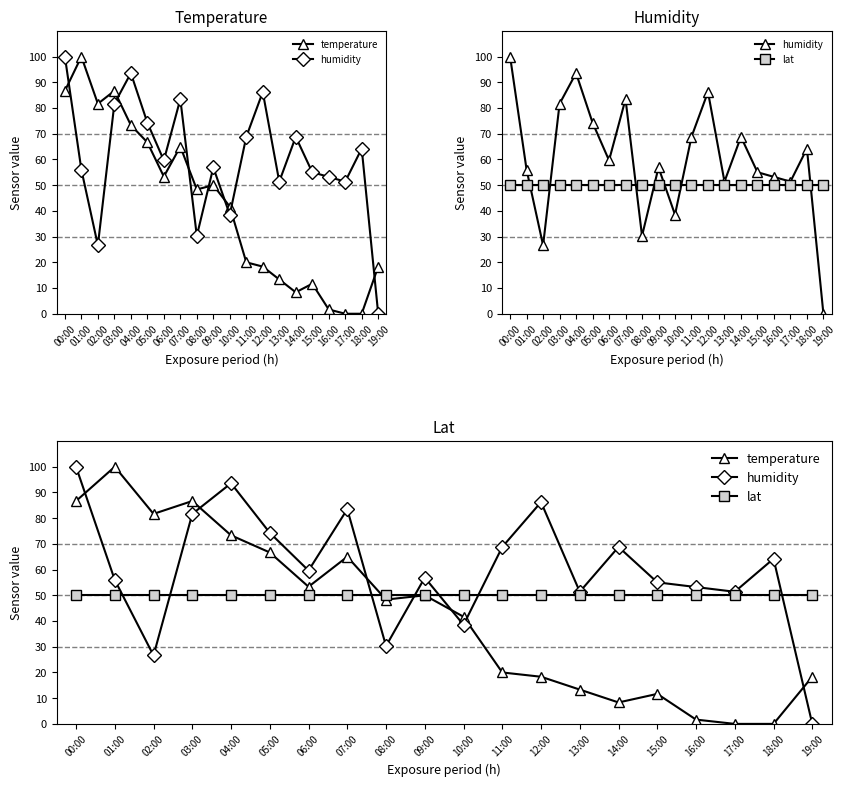

What is the difference between the maximum and minimum values in the humidity series?

100.0